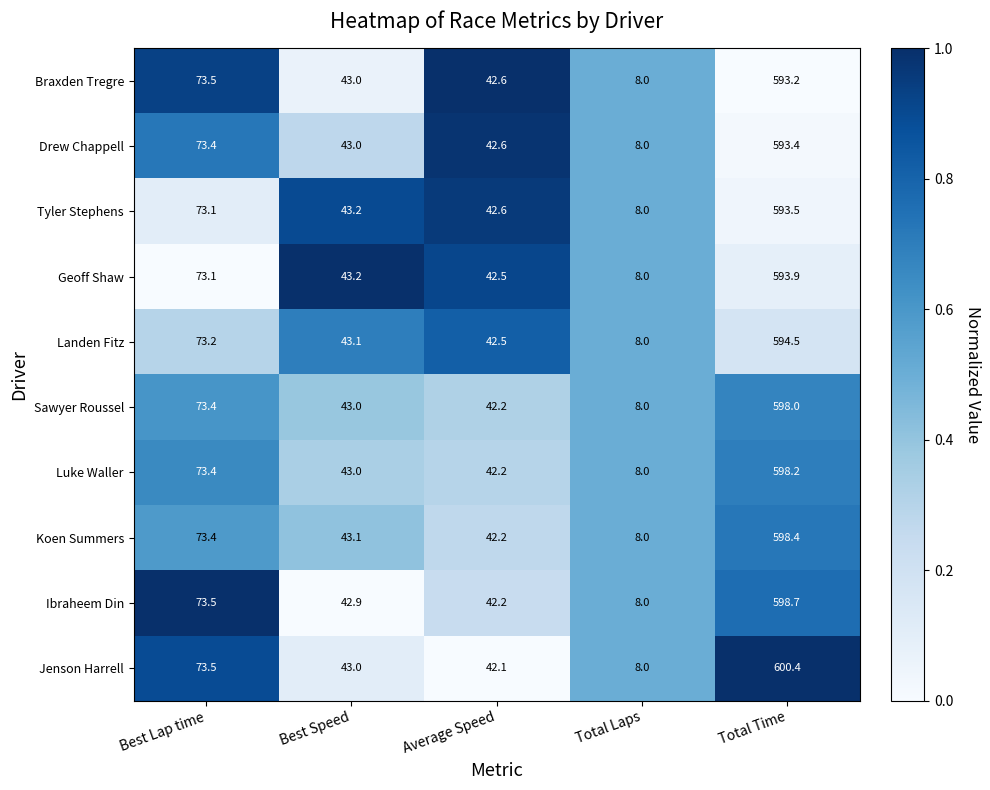

Where is Koen Summers nearest to the value 303?

Best Lap time